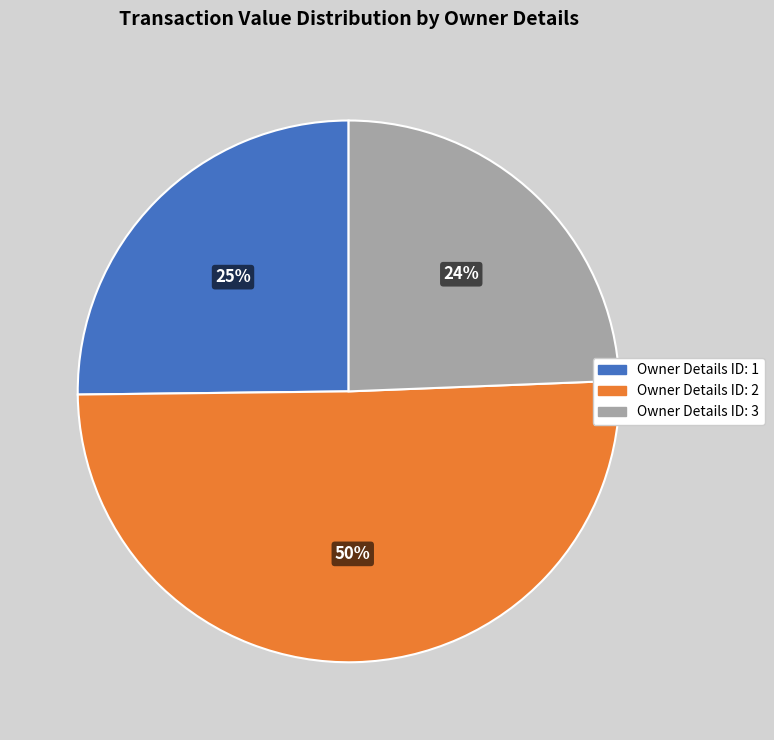

Is there a majority slice in this chart?

Yes